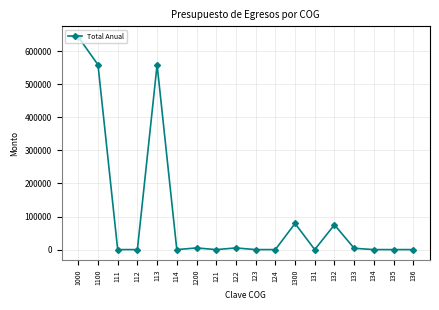

Between 113 and 121, which is larger?

113